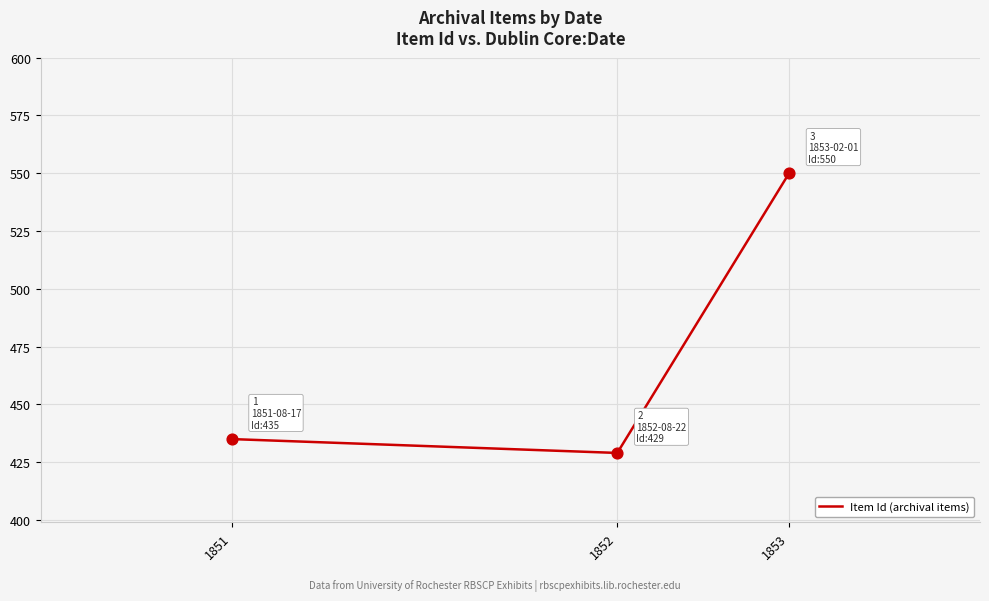

What is the change in value from 1851 to 1853?

+115